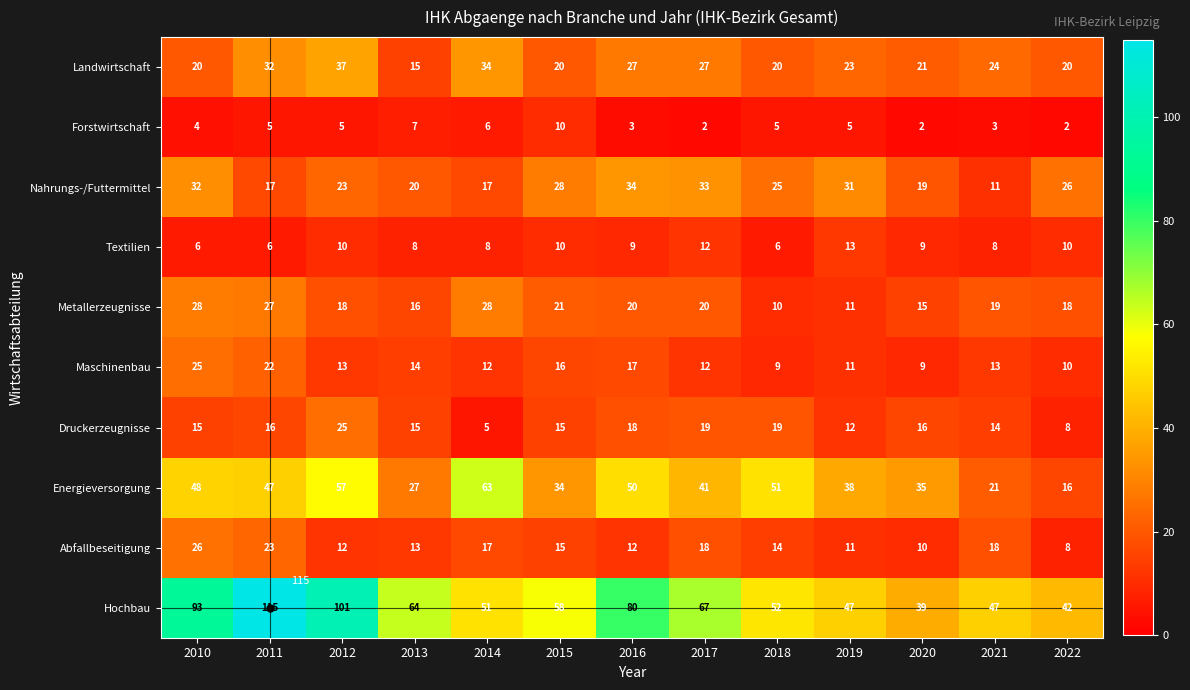

Is it true that Druckerzeugnisse equals 6 at 2021?

False